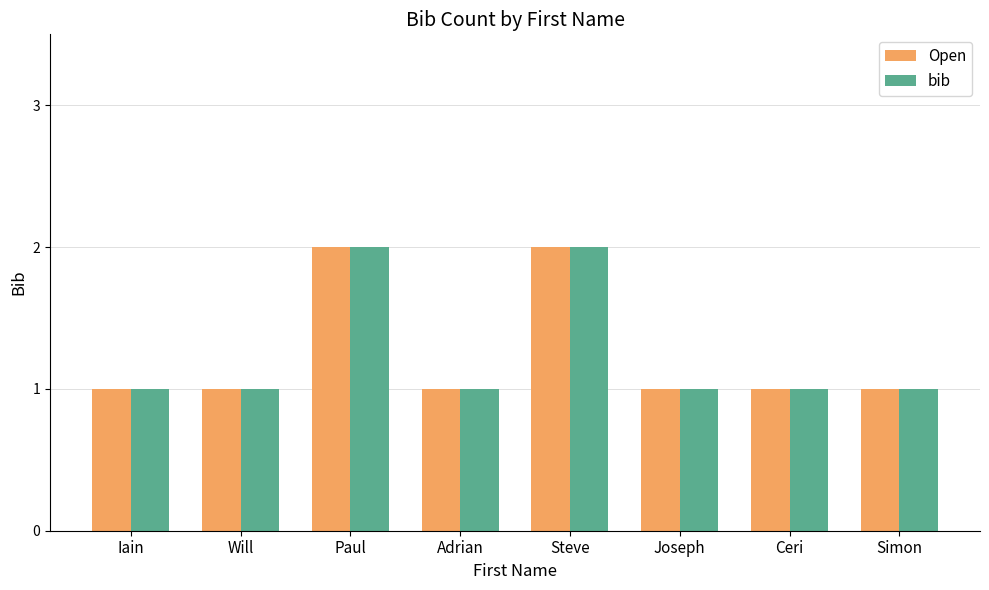

How many bars are there in each group?

2